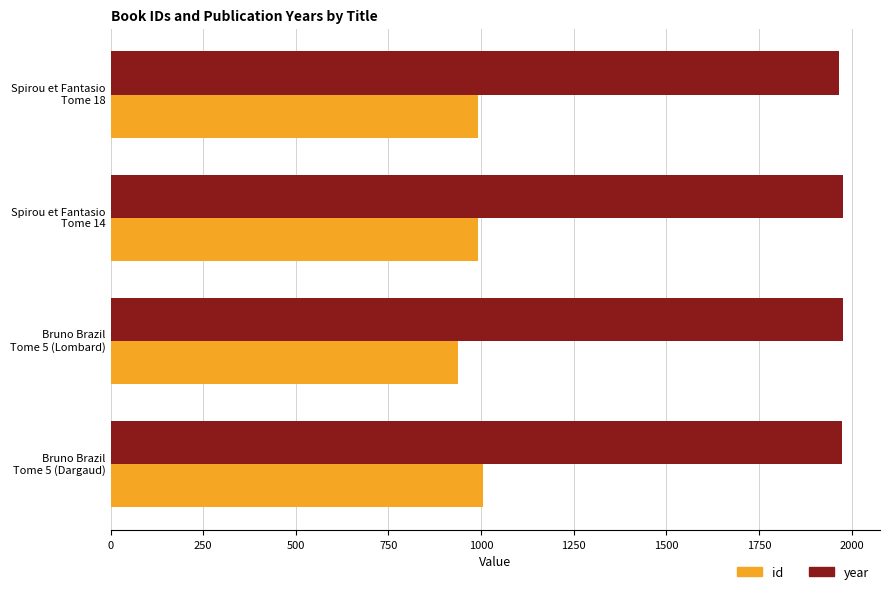

How many categories are shown in the chart?

4